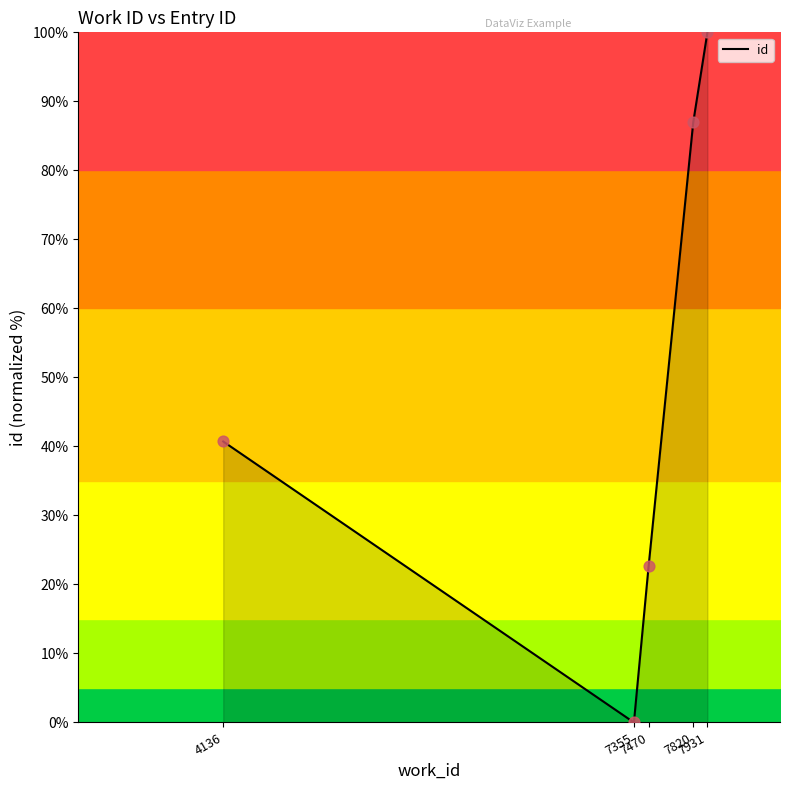

What is the change in value from 7470 to 7931?

+77.4